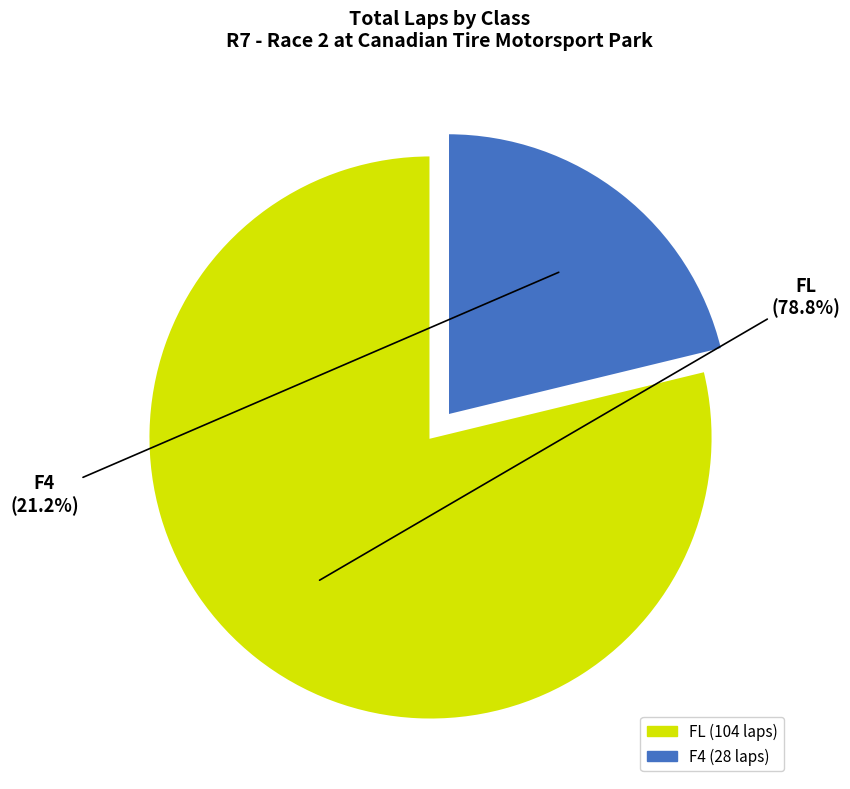

Between F4 and FL, which is larger?

FL